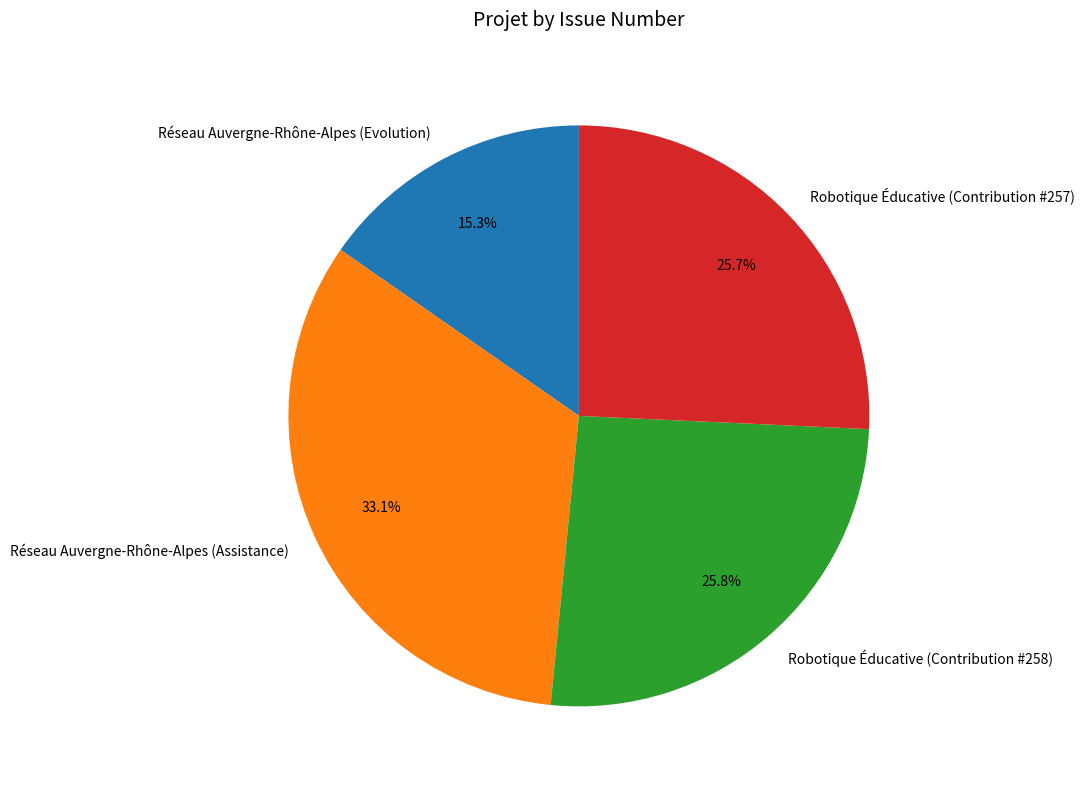

To the nearest percent, what portion does Robotique Éducative (Contribution #258) represent?

26%